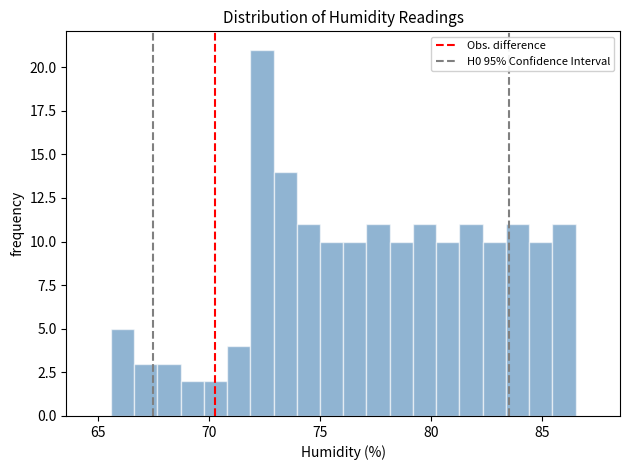

Around what value on the x-axis is the tallest bar? Give the approximate position of its centre, as read against the axis.

72.5